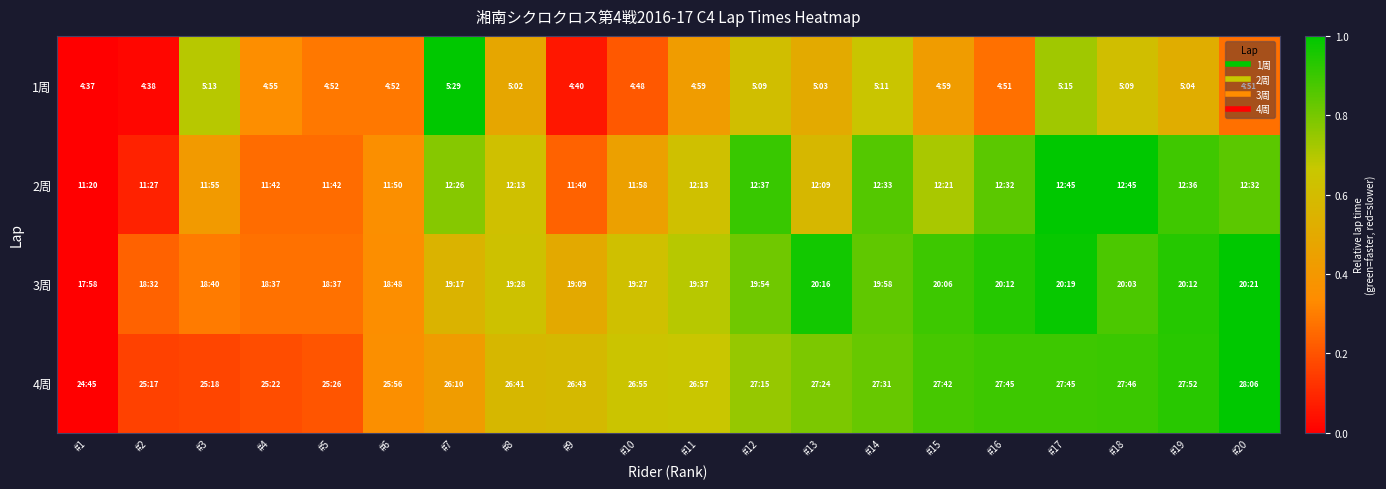

Between #7 and #18, which is larger?

#7